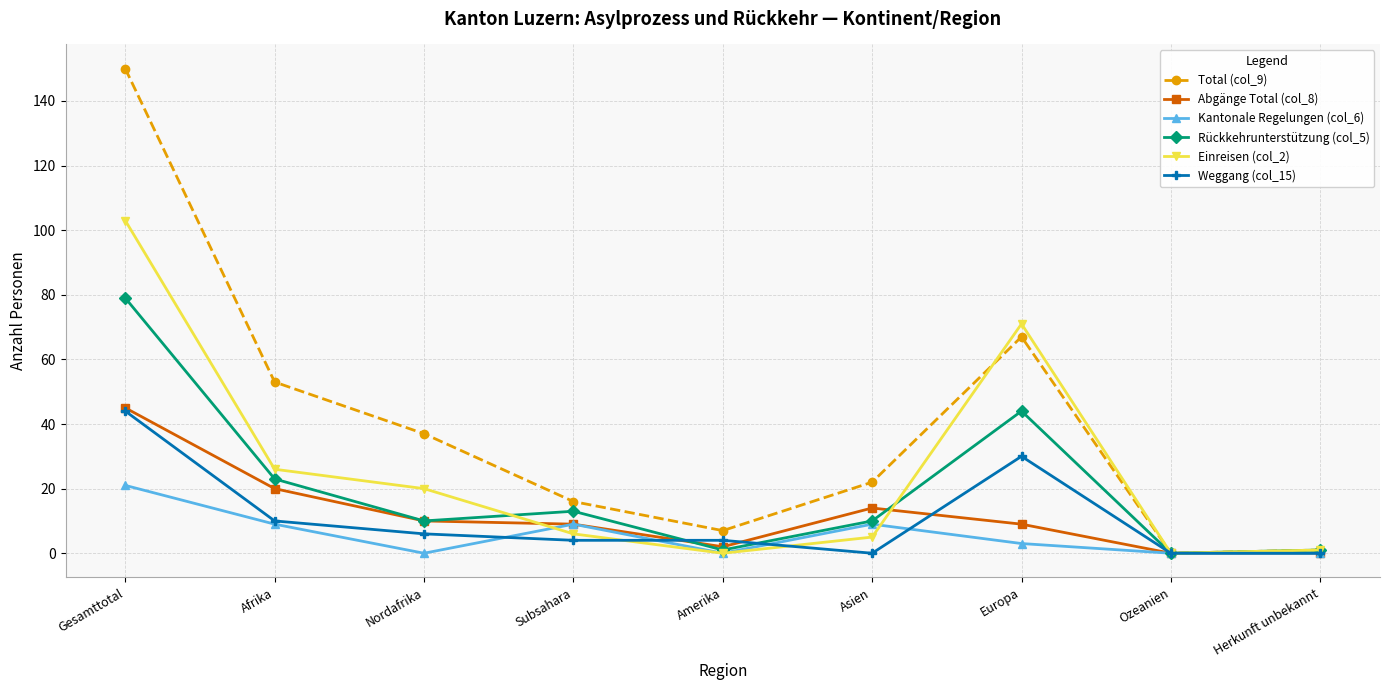

At which category does Rückkehrunterstützung (col_5) reach its first local peak?

Subsahara